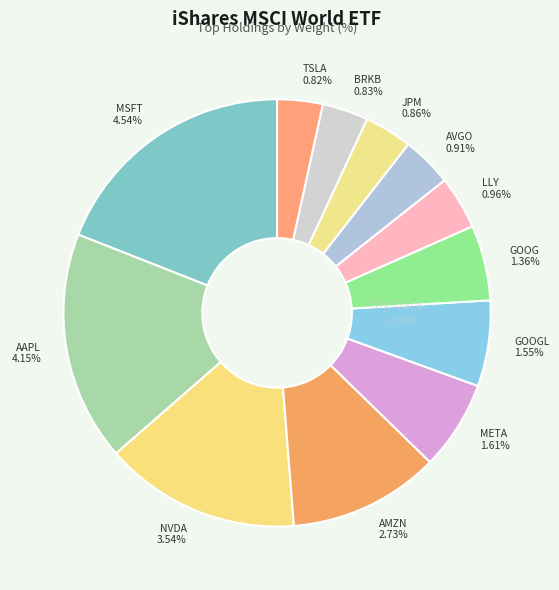

What is the smallest slice in the pie chart?

Consumer Discretionary (TSLA)